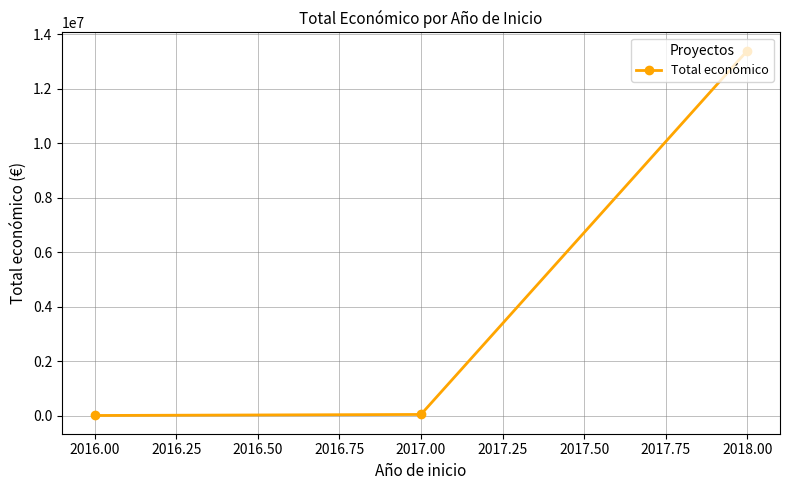

Is it true that the value at 2018.00 is 13397263?

True